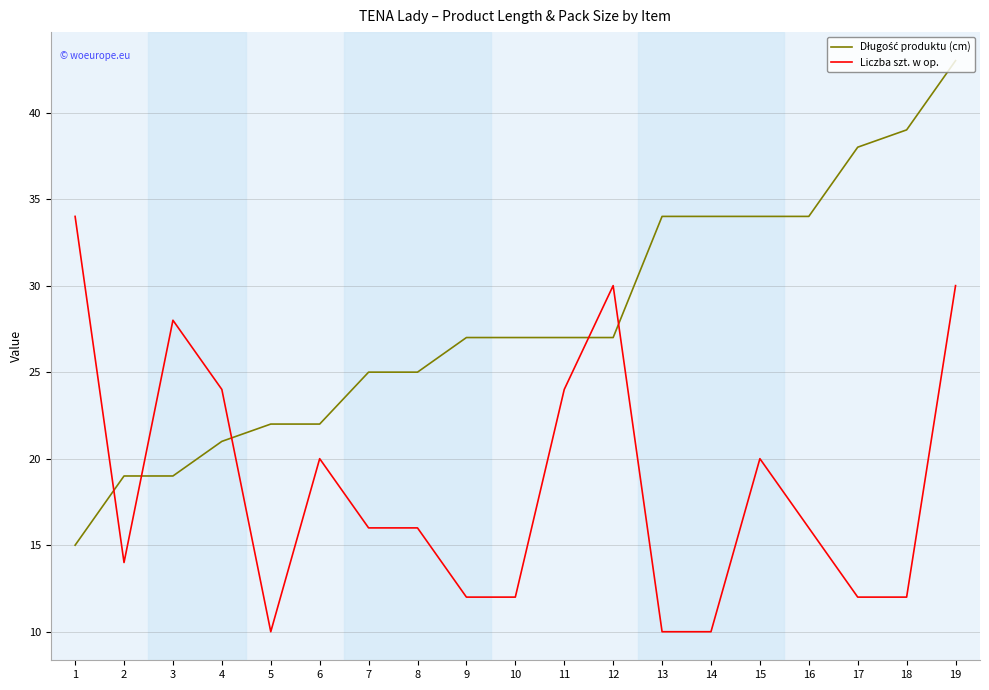

What is the smallest value displayed?

10